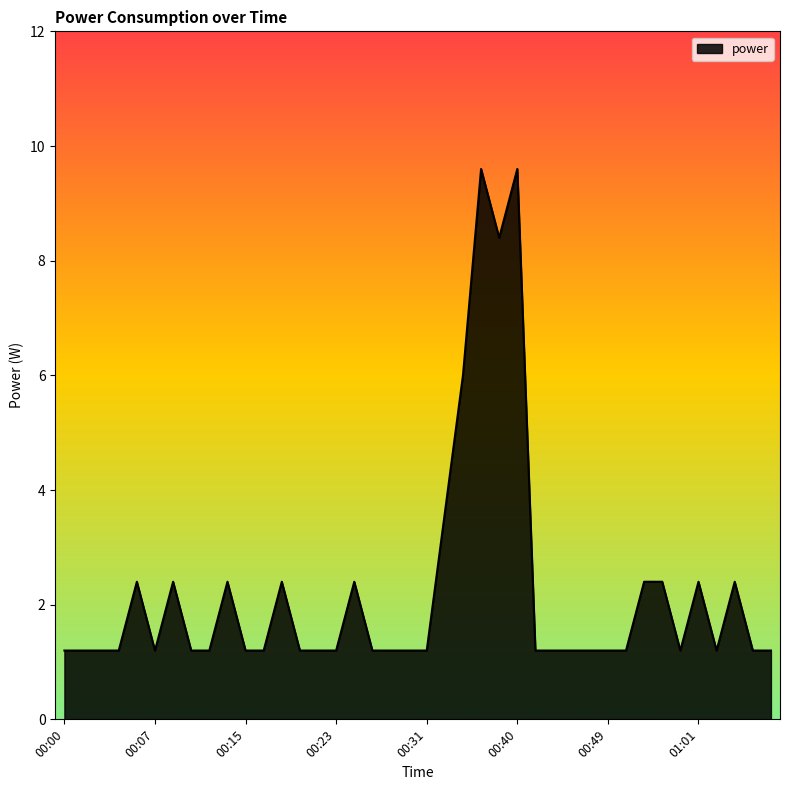

What is the greatest value displayed?

9.6